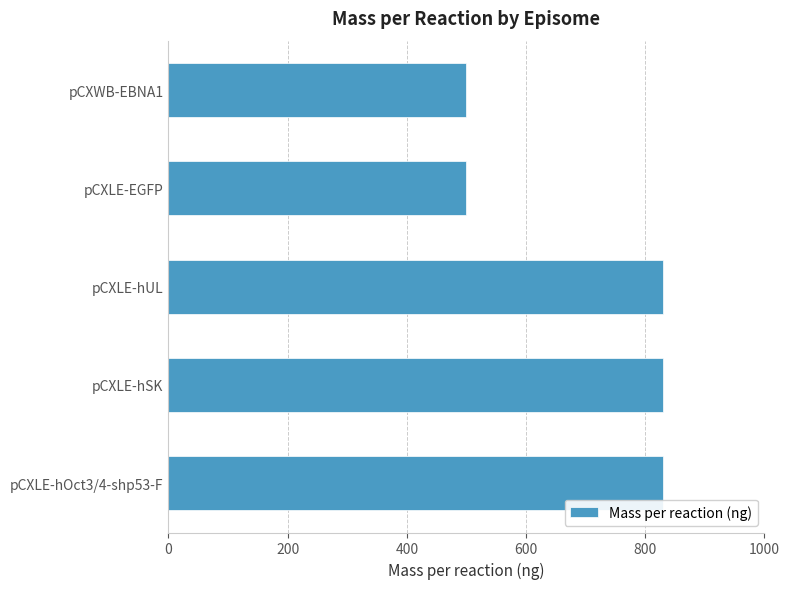

What is the sum of all values?

3490